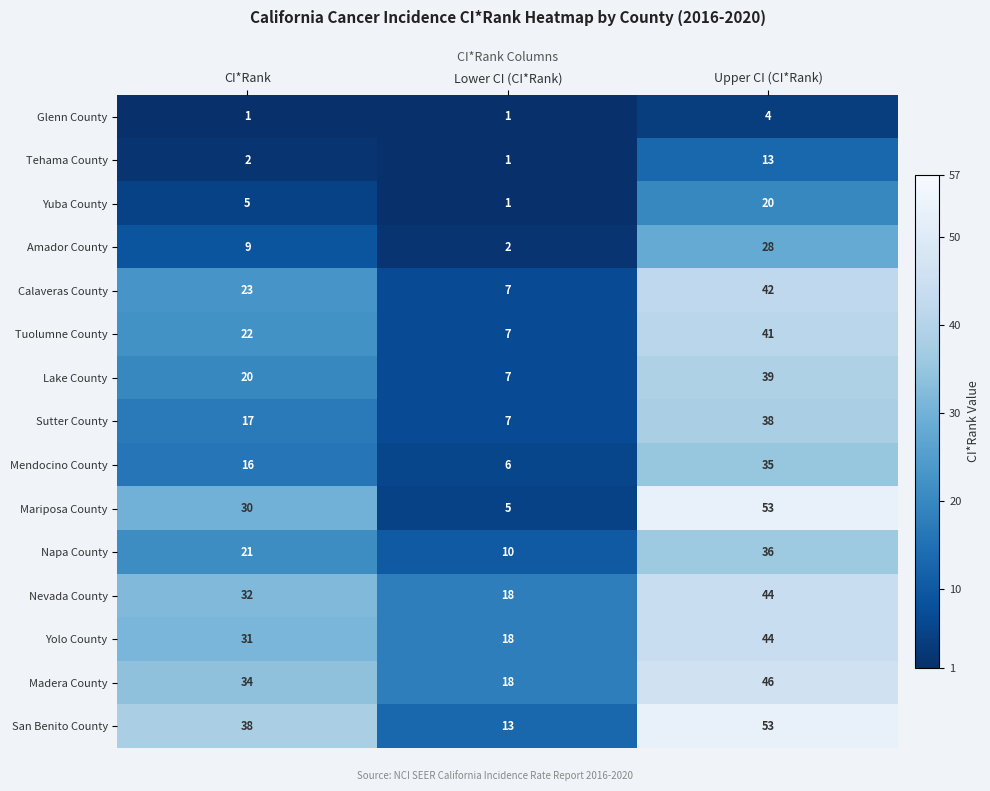

Which series has the largest total across all categories?

San Benito County